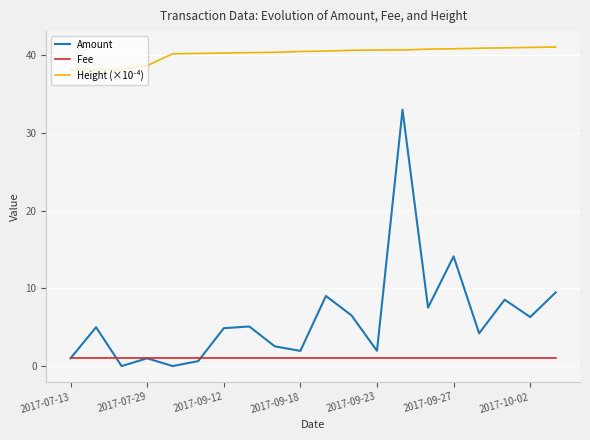

Which series has the widest spread of values?

Amount